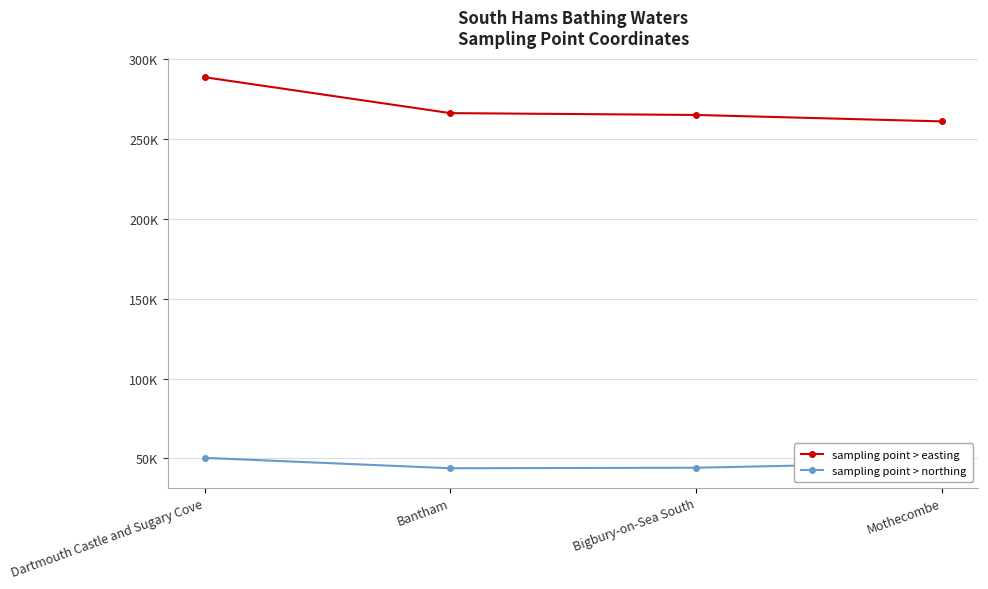

What is the total value across all series at Dartmouth Castle and Sugary Cove?

339000